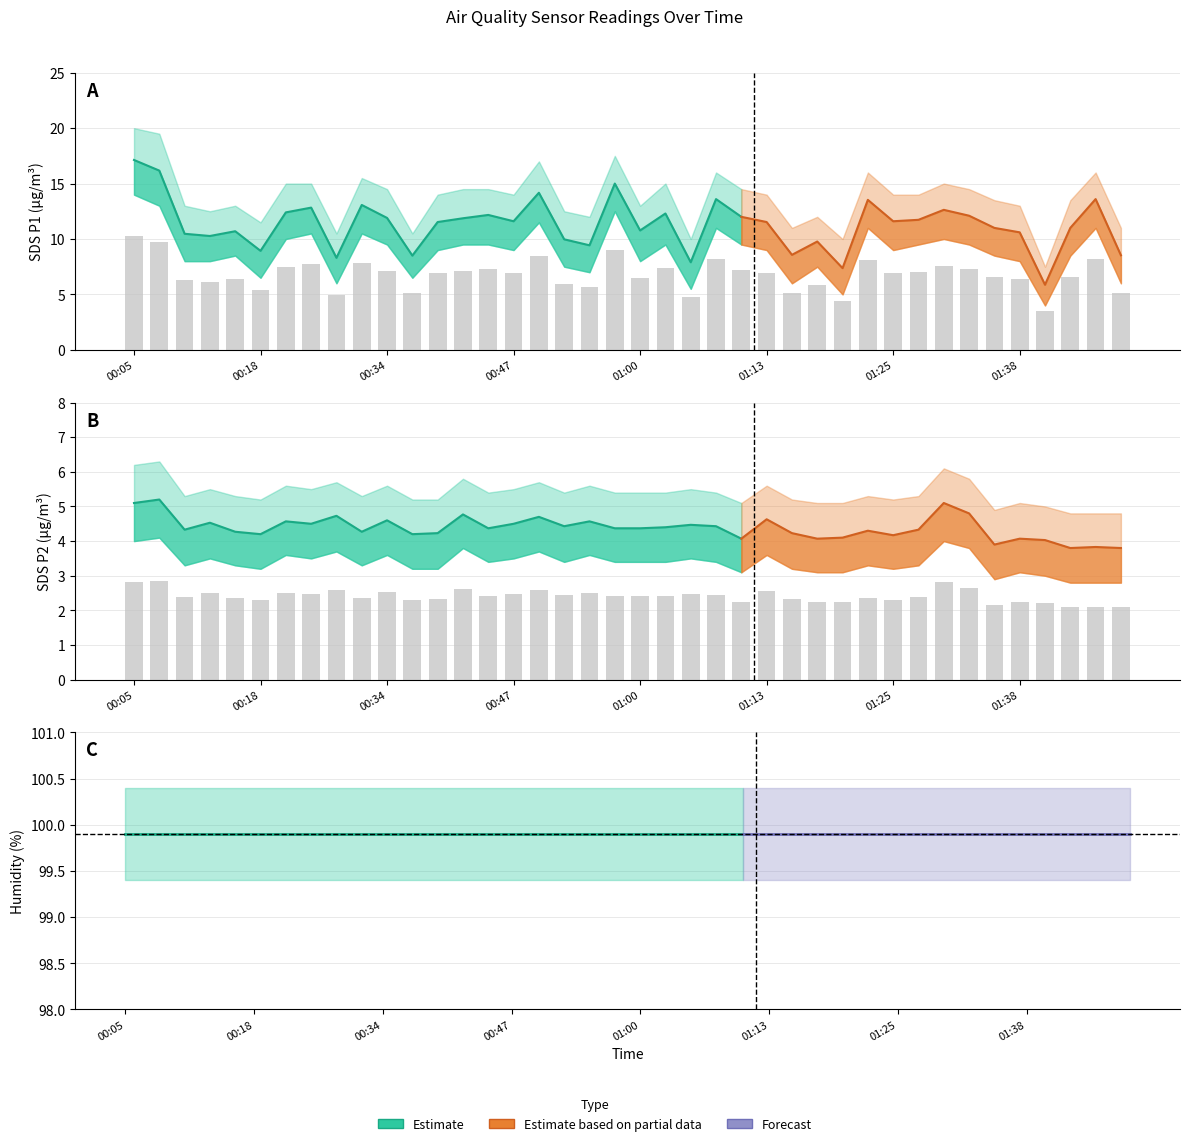

Which has a higher value, 01:47 or 01:28?

01:47